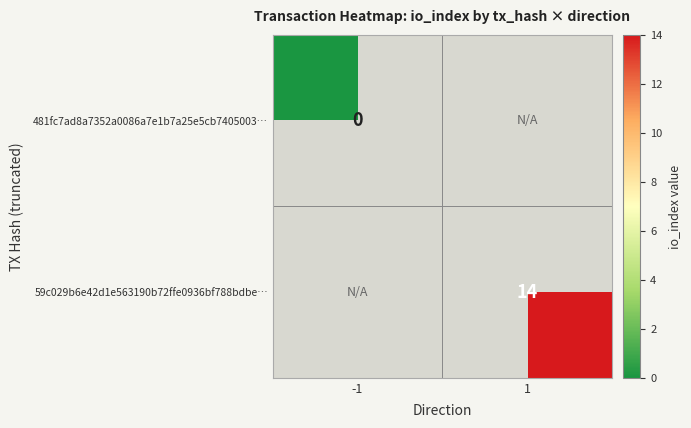

What is the maximum value shown in the chart?

14.0